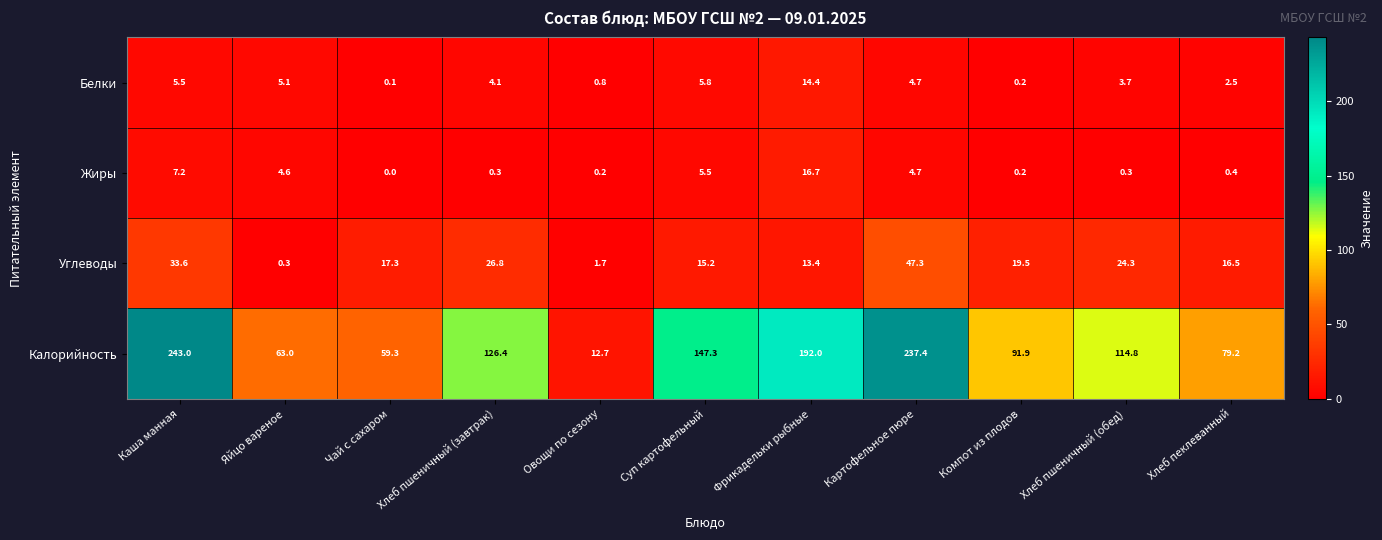

What is the difference between the Белки values at Компот из плодов and Хлеб пшеничный (обед)?

3.5